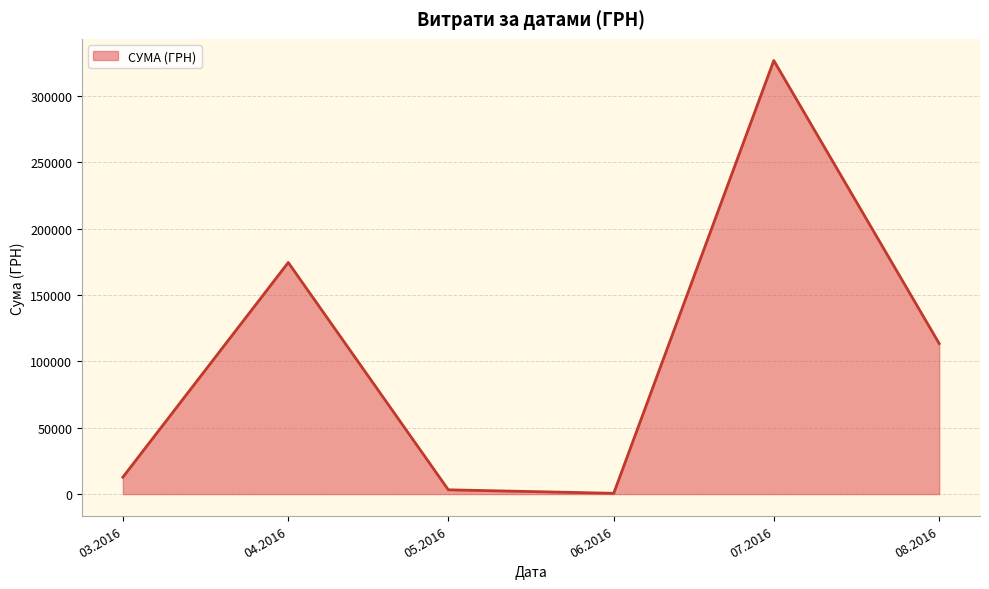

What is the maximum value shown in the chart?

326572.3